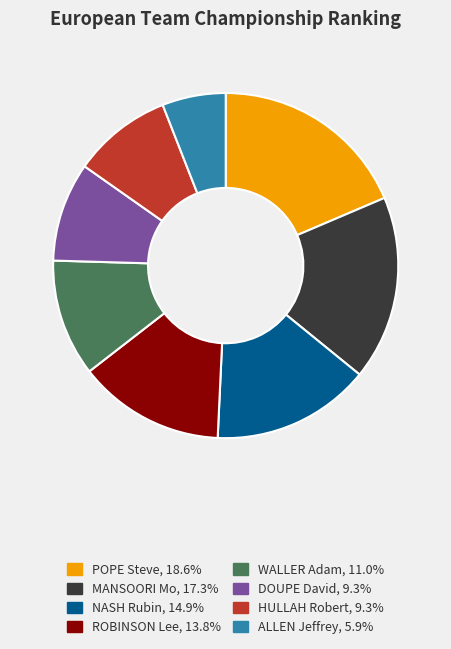

Do MANSOORI Mo and DOUPE David together represent more than half of the pie?

No